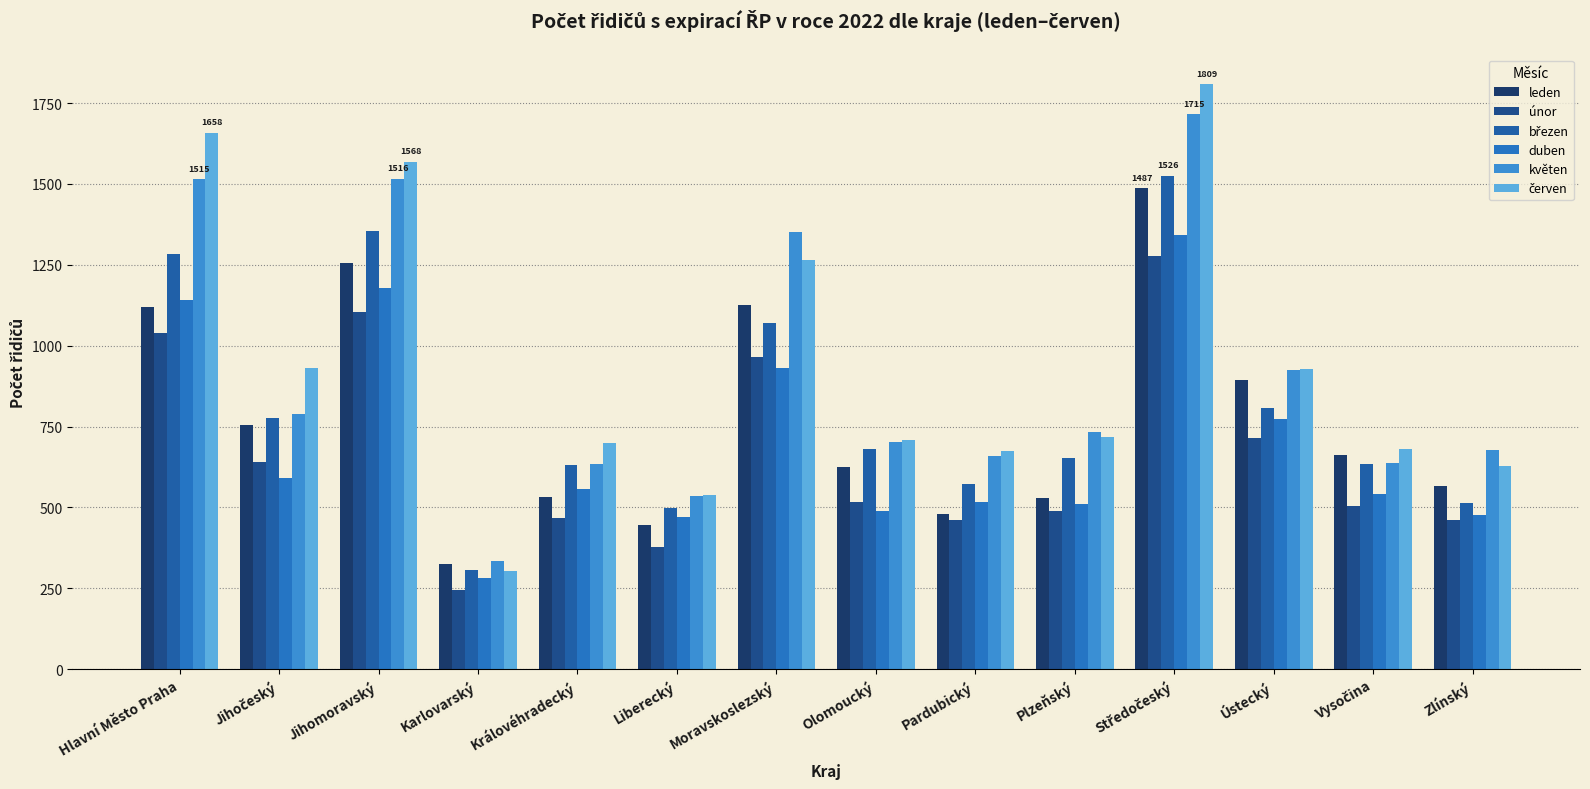

What position from the left is Karlovarský?

4